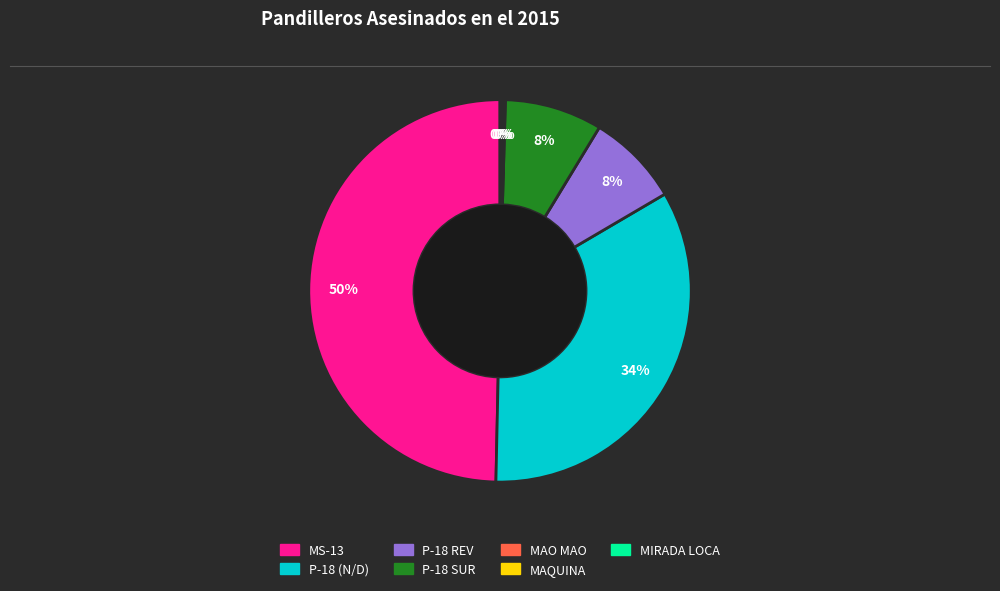

Does P-18 SUR represent more than half of the total?

No